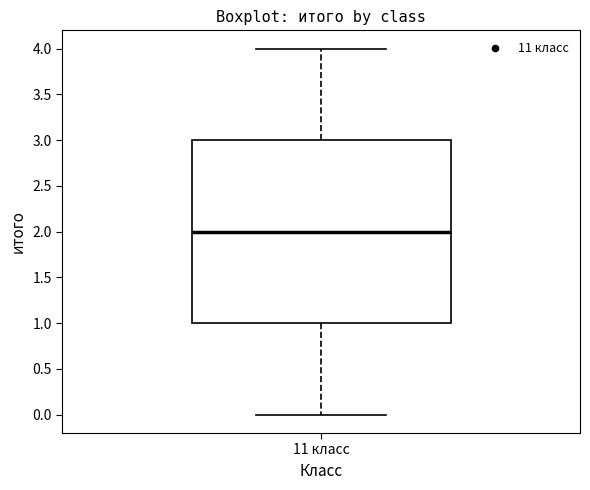

Where is the upper edge of the box for 11 класс on the y-axis? The values are not printed on the chart, so give them approximately, as read against the axis.

3